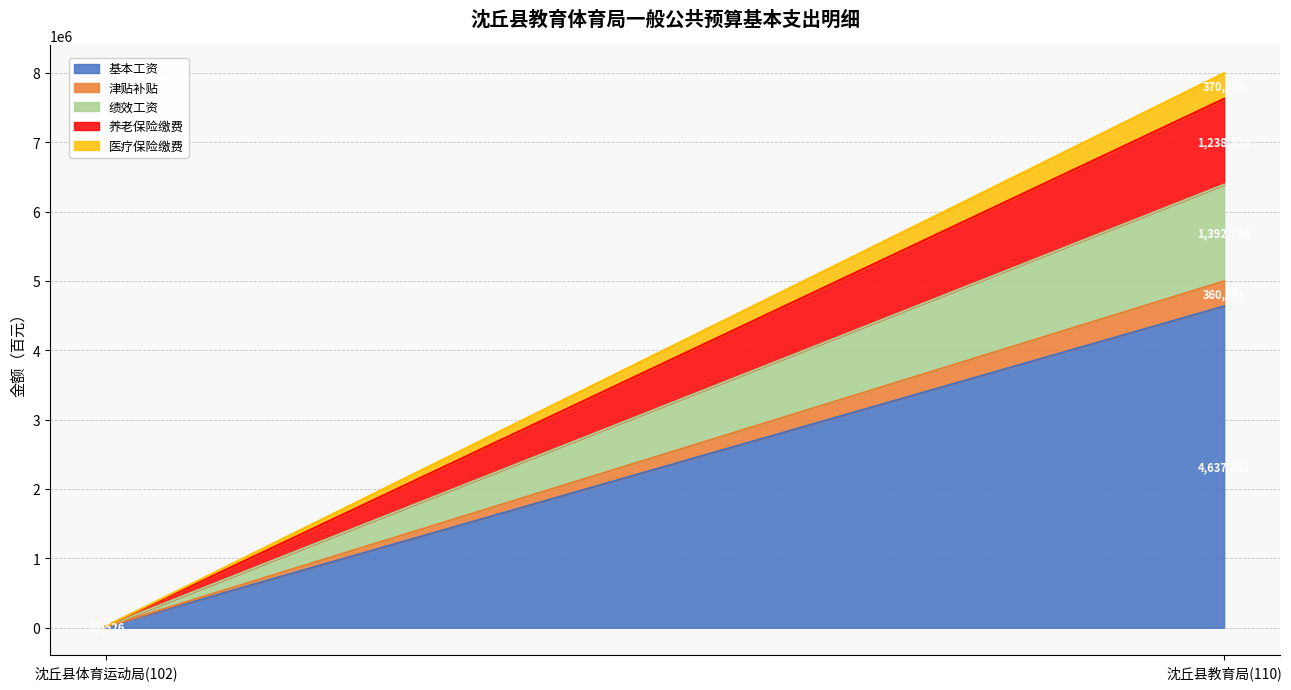

What are all the series names shown in the legend?

基本工资, 津贴补贴, 绩效工资, 养老保险缴费, 医疗保险缴费